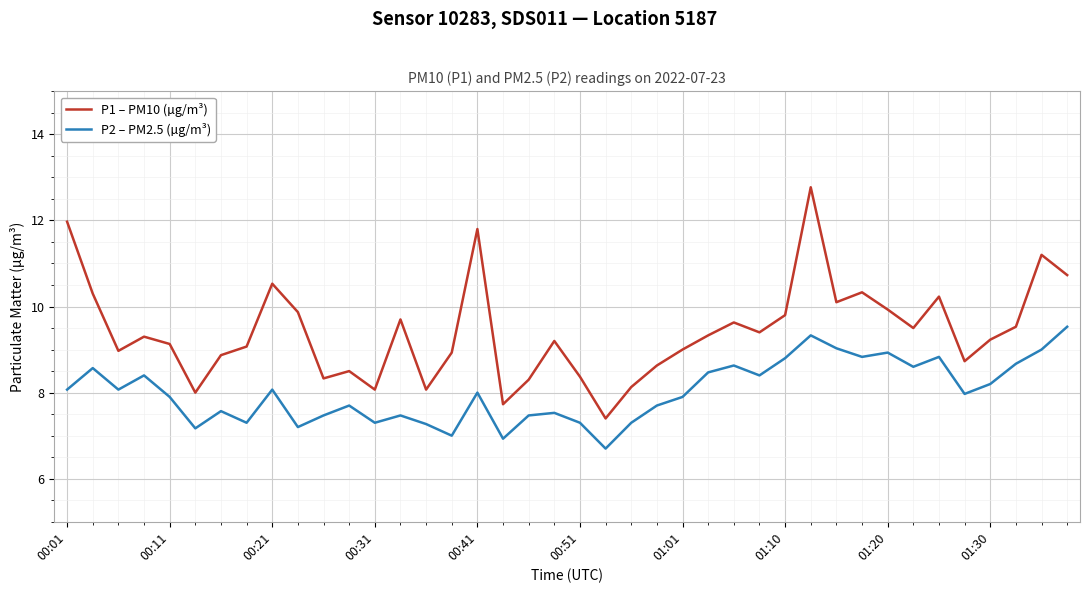

What is the difference between the maximum and minimum values in the P1 – PM10 (µg/m³) series?

5.4